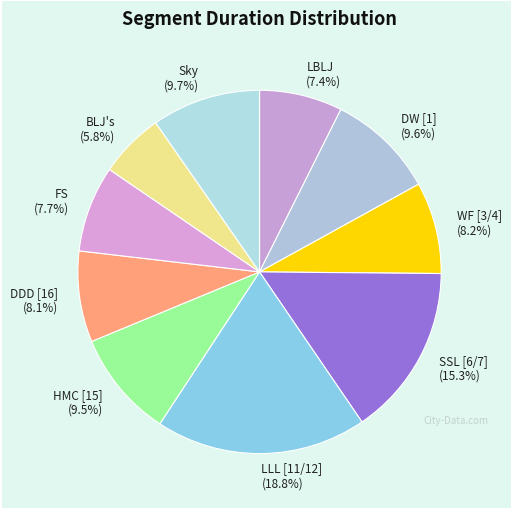

Does DW [1] account for over 50% of the chart?

No